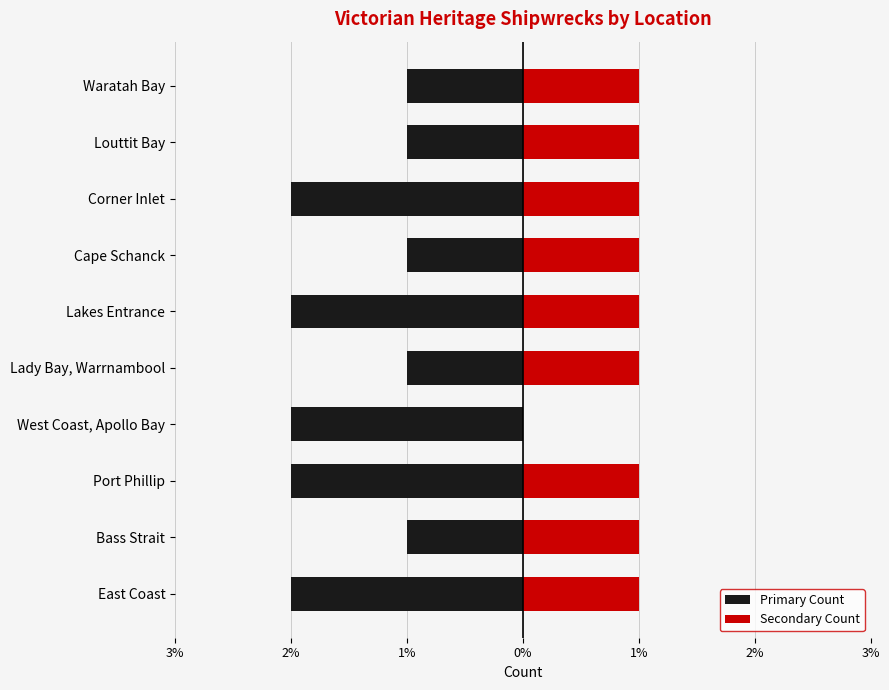

How many bars are there in each group?

2